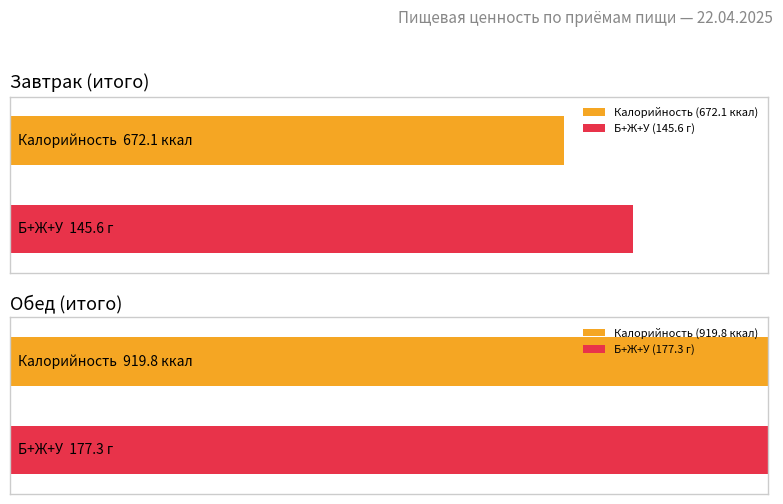

At which category does the chart reach its minimum across all series?

Завтрак (итого)